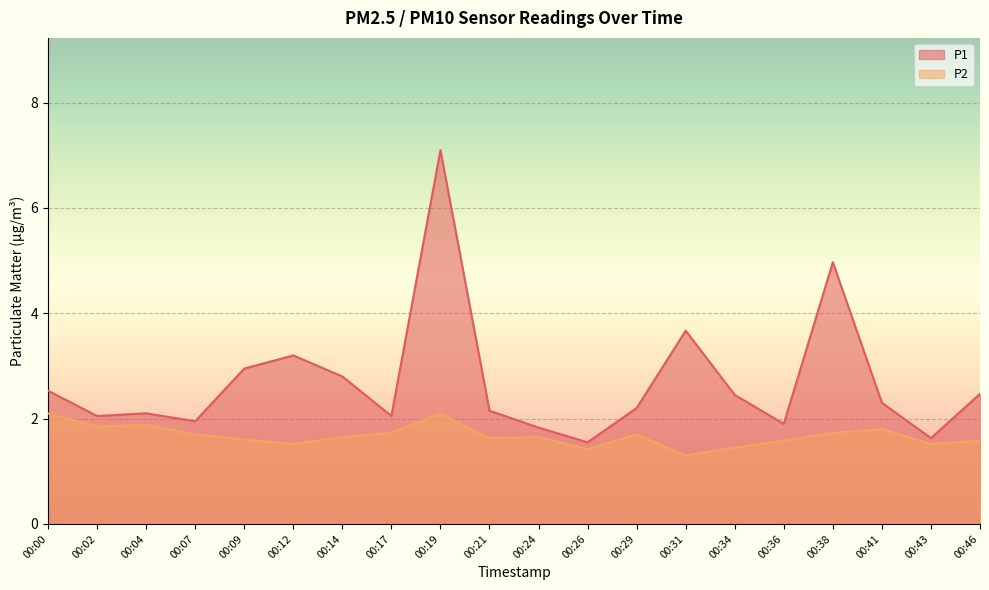

Which series has the widest spread of values?

P1